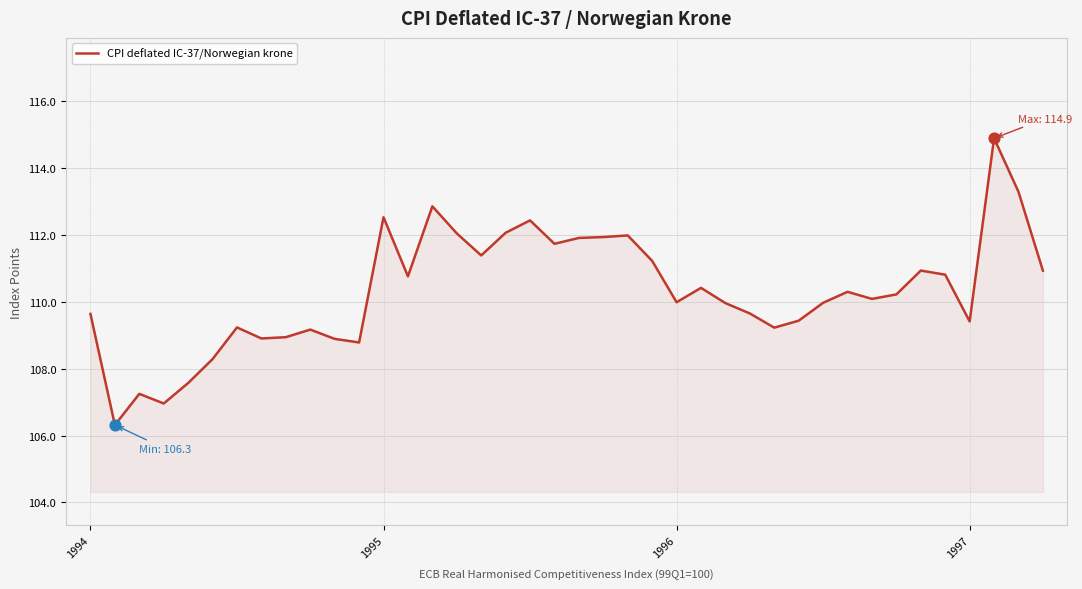

What is the greatest value displayed?

114.9